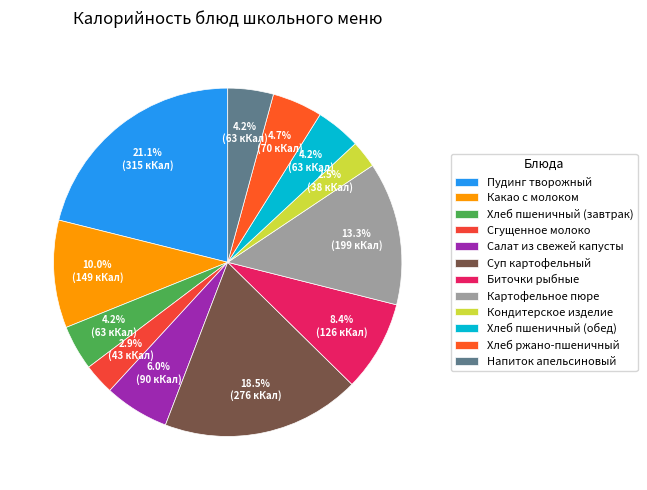

What is the smallest slice in the pie chart?

Кондитерское изделие